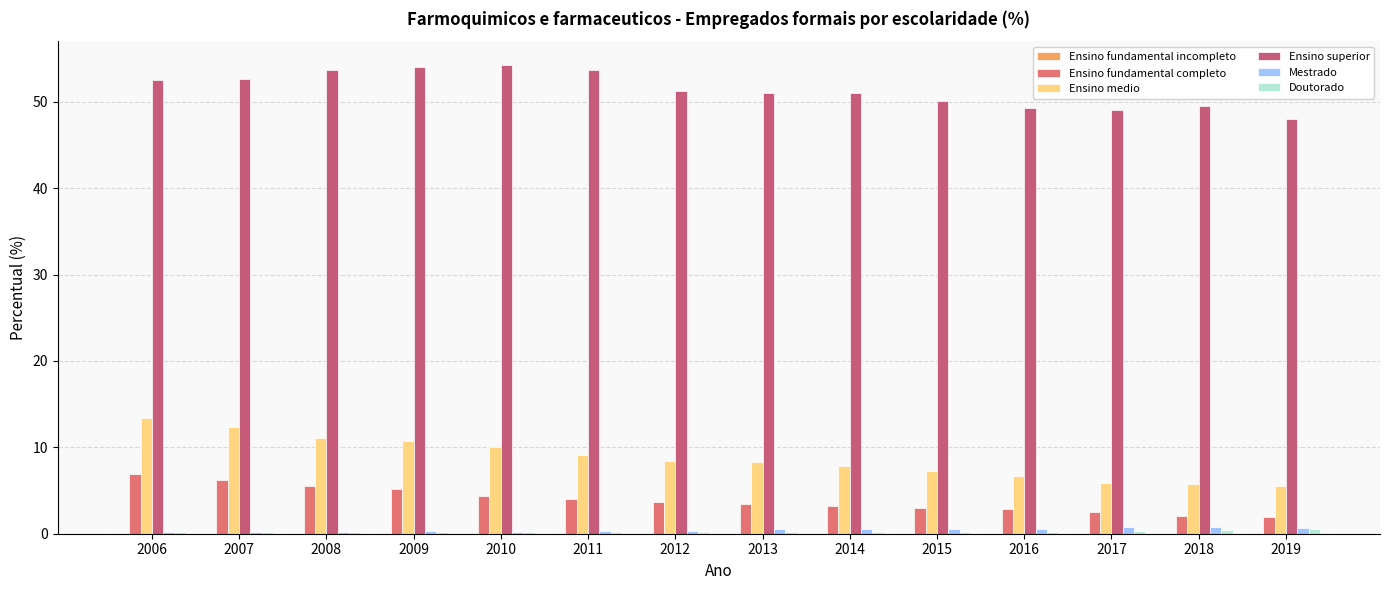

Is the value of Ensino superior at 2017 greater than the value of Ensino fundamental incompleto at 2012?

Yes